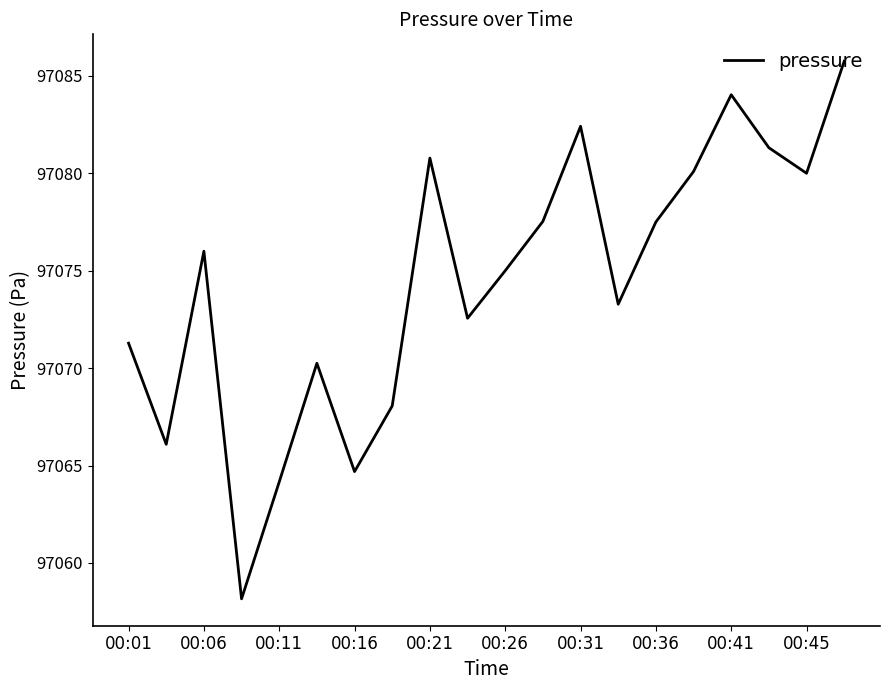

What is the maximum value shown in the chart?

97085.8